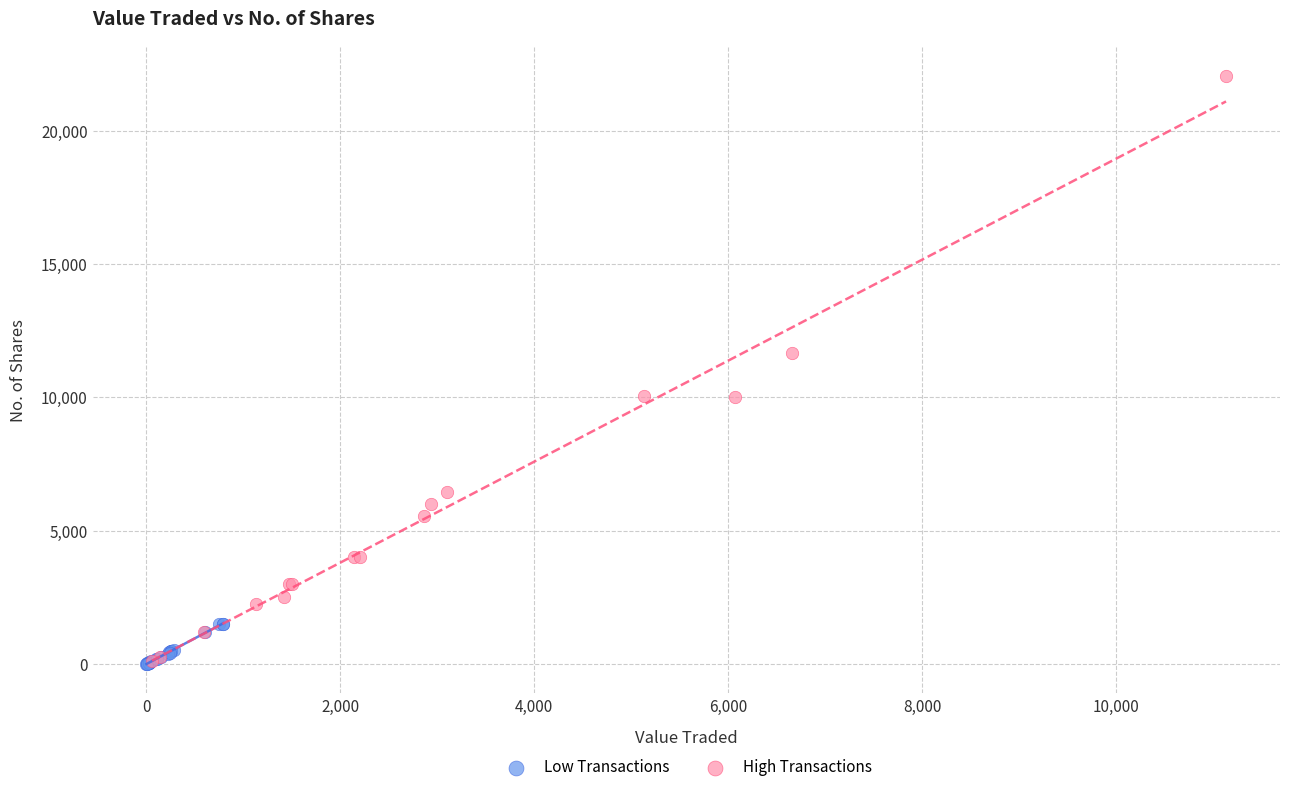

Which series contains the highest Y value?

High Transactions